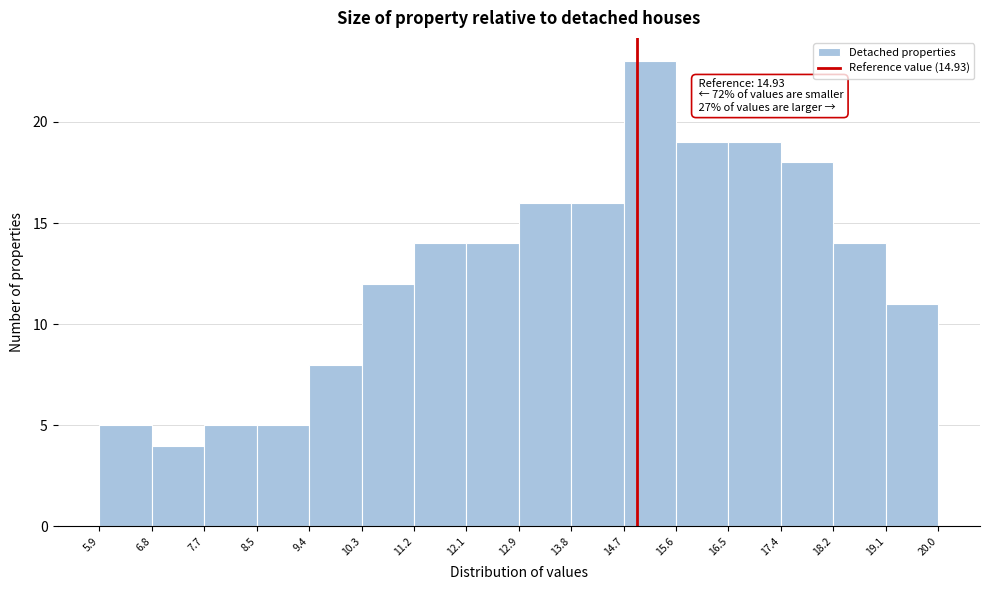

Over which range of the x-axis is the bar tallest?

14.7 to 15.6